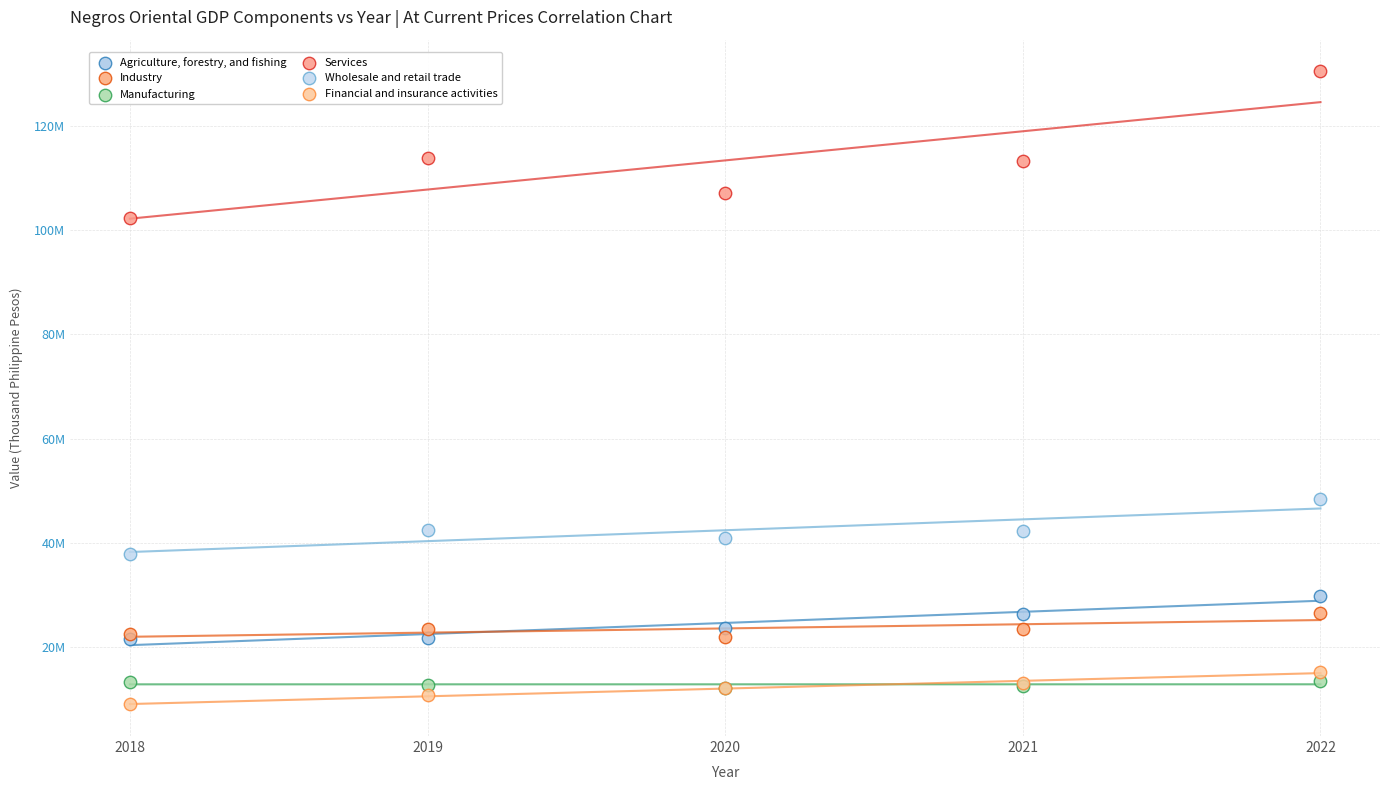

Which series reaches the maximum Y coordinate?

Services